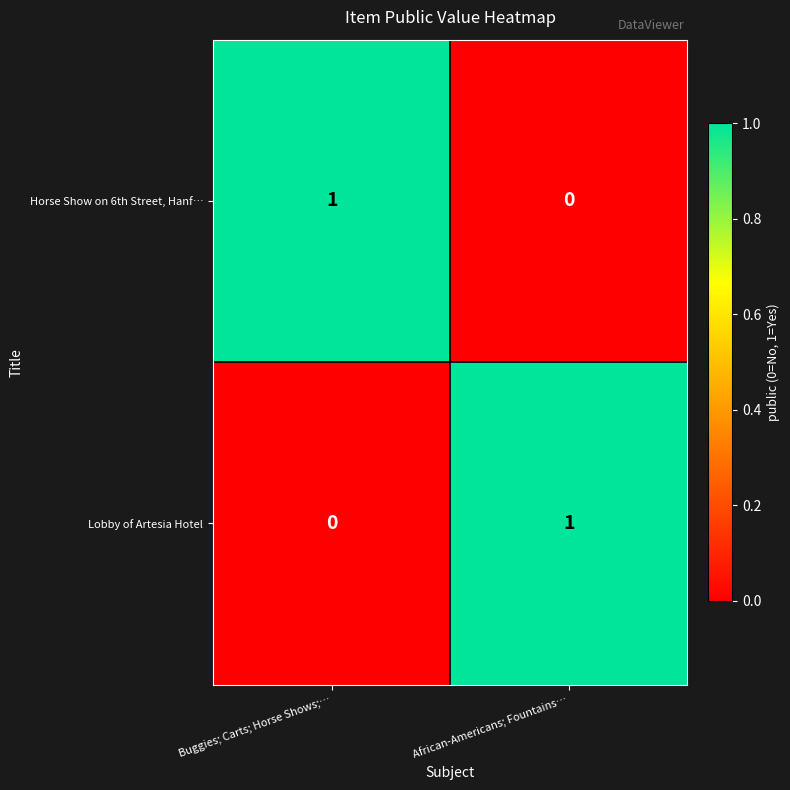

Reading left to right, list all the values displayed in this chart.

Horse Show on 6th Street, Hanf…: 1	0
Lobby of Artesia Hotel: 0	1